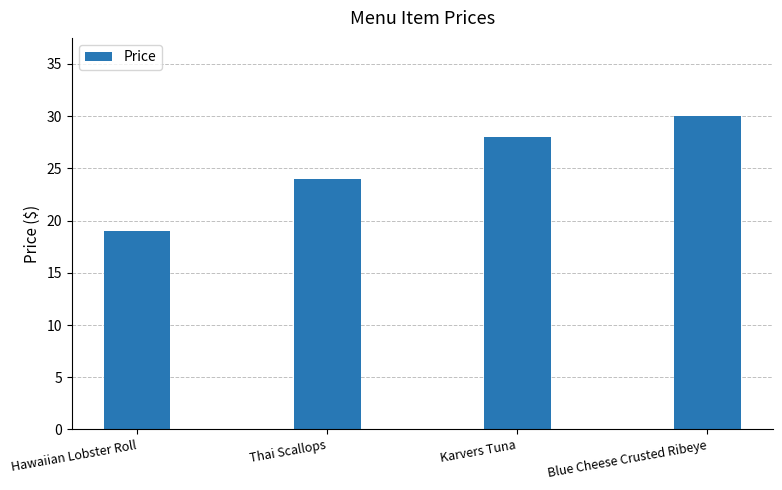

Count the values in the range 24 to 30.

3